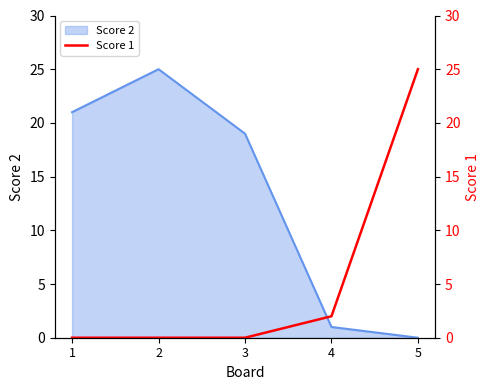

Which category has the lowest value in the Score 2 series?

5